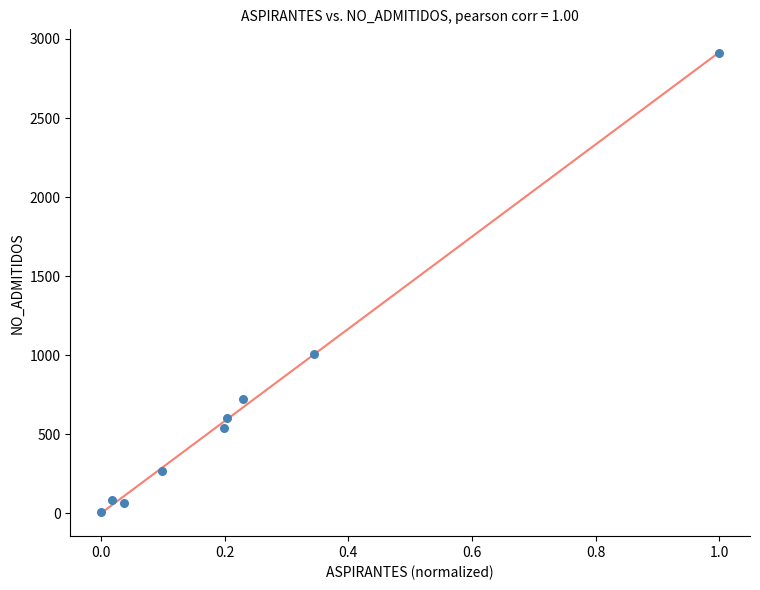

What Y value in the scatter plot is closest to 1460?

1007